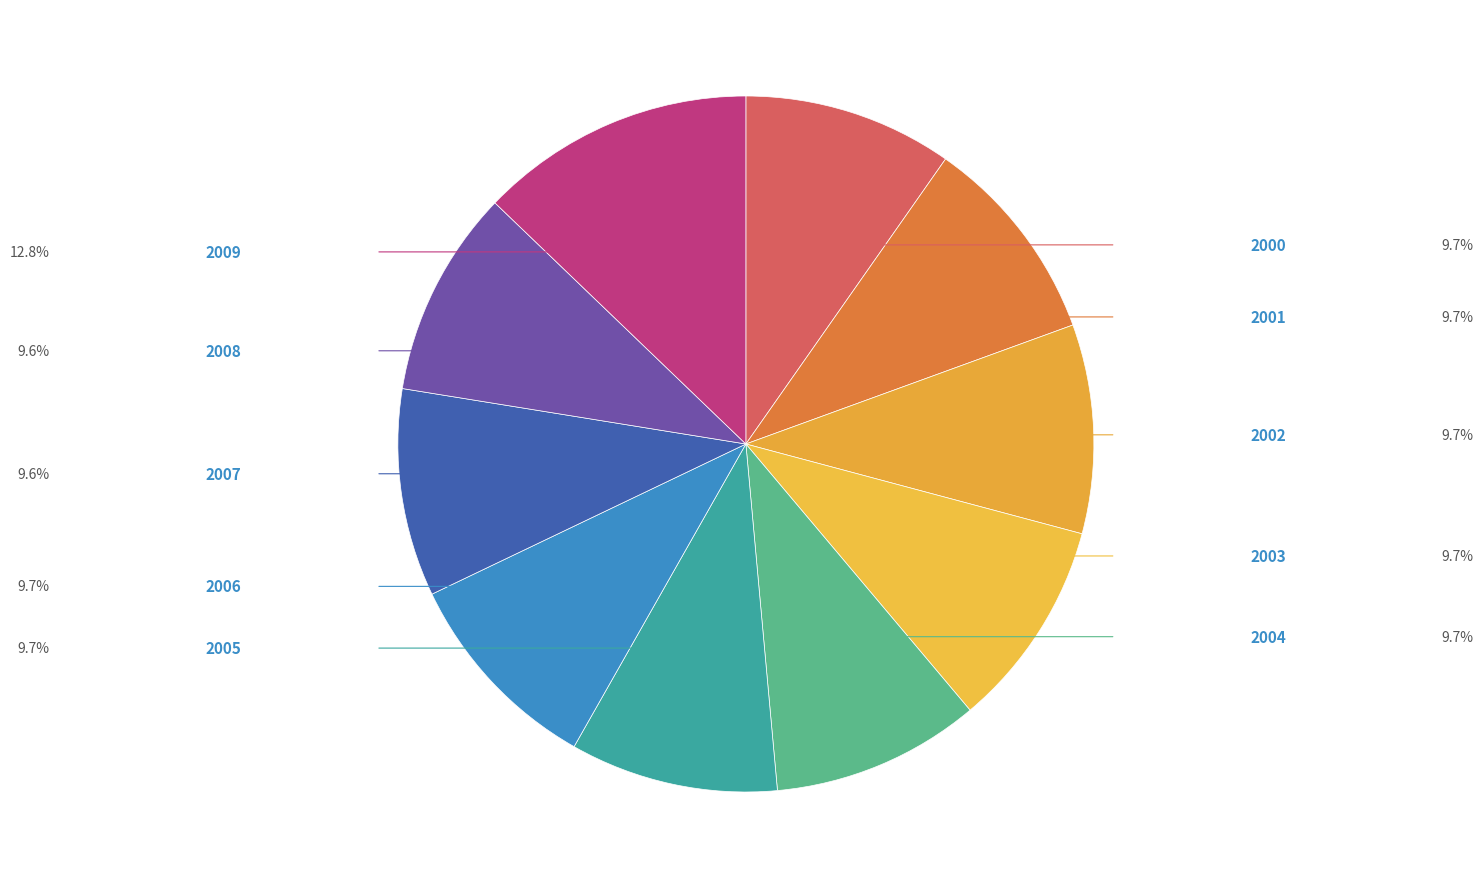

Rank the categories by value from lowest to highest.

2008, 2007, 2005, 2006, 2004, 2003, 2002, 2001, 2000, 2009